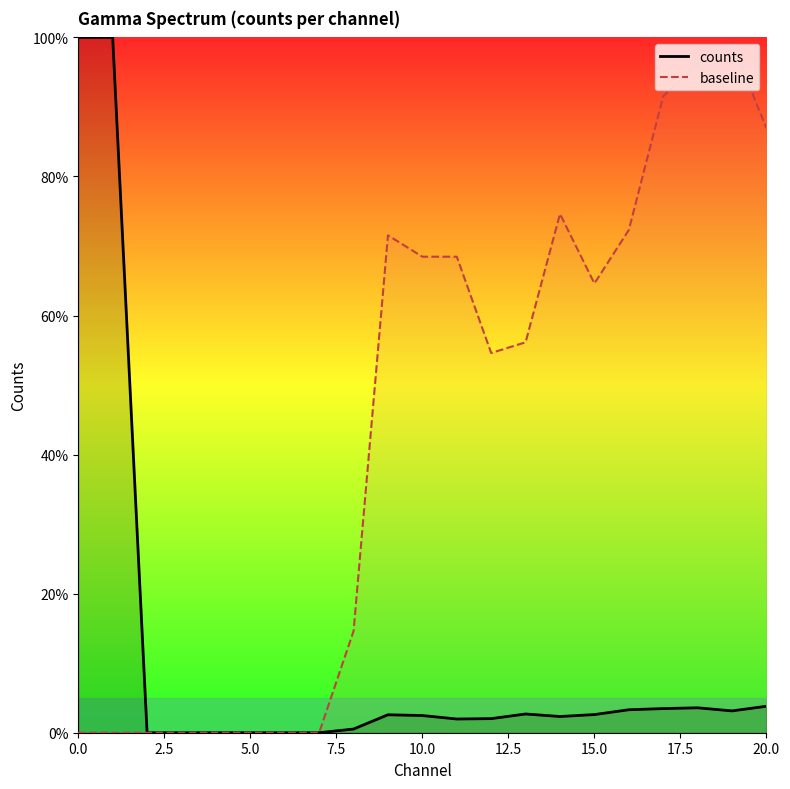

What is the highest value of the counts series?

100.0